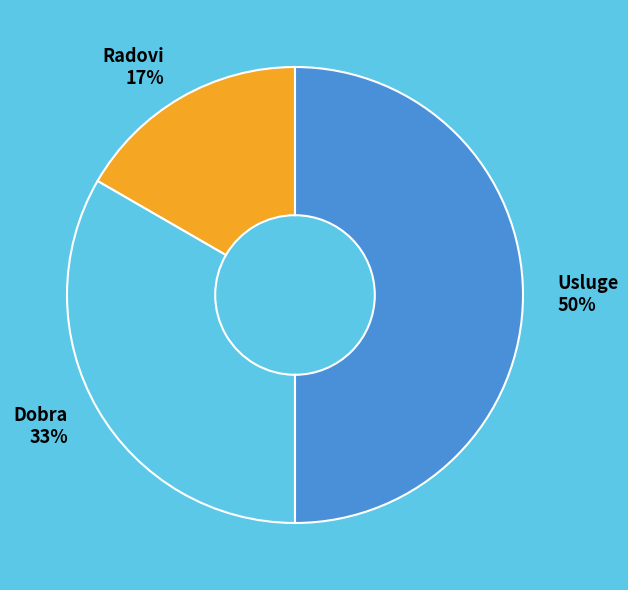

Which slice is the smallest?

Radovi